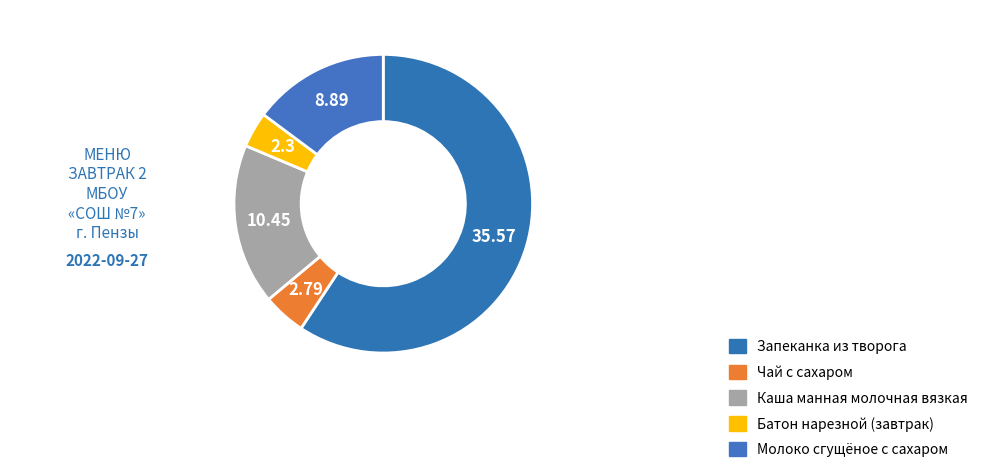

True or false: Батон нарезной (завтрак) accounts for 4% of the total.

True